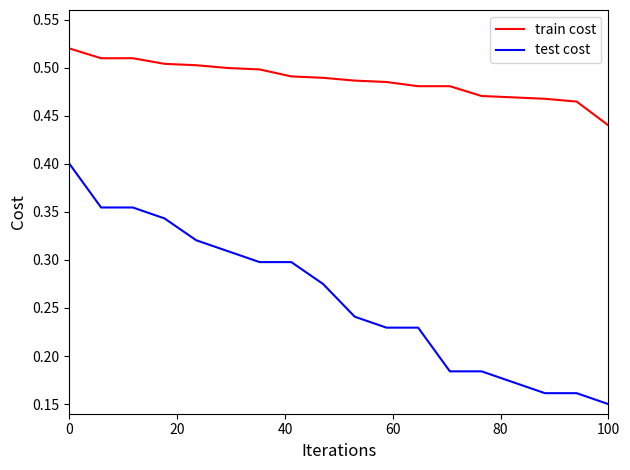

True or false: test cost and train cost intersect in this chart.

False